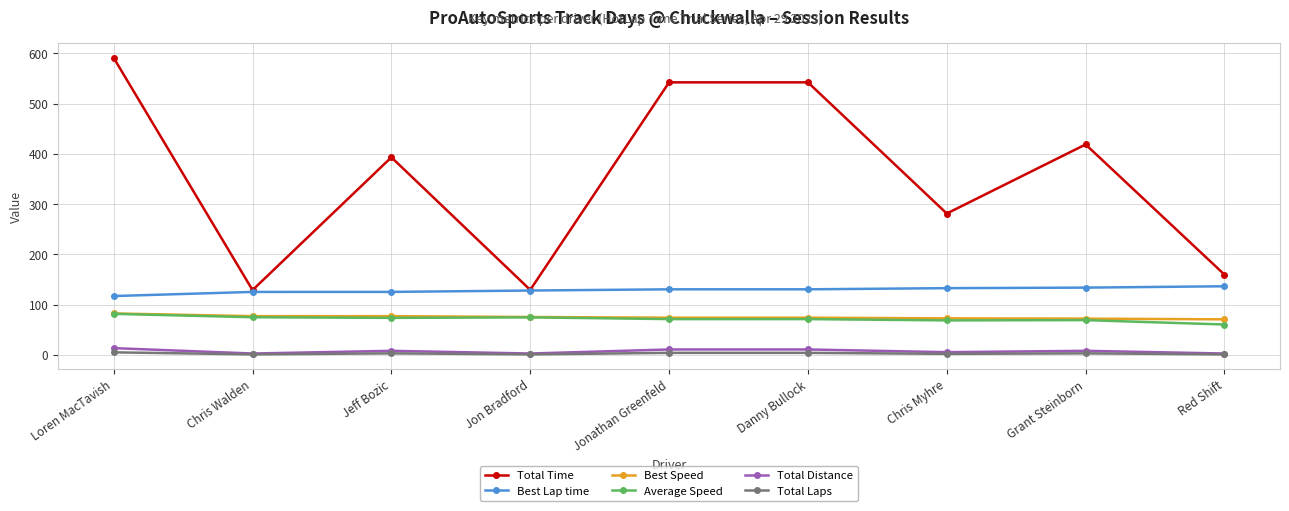

What is the label of the 7th point from the left?

Chris Myhre